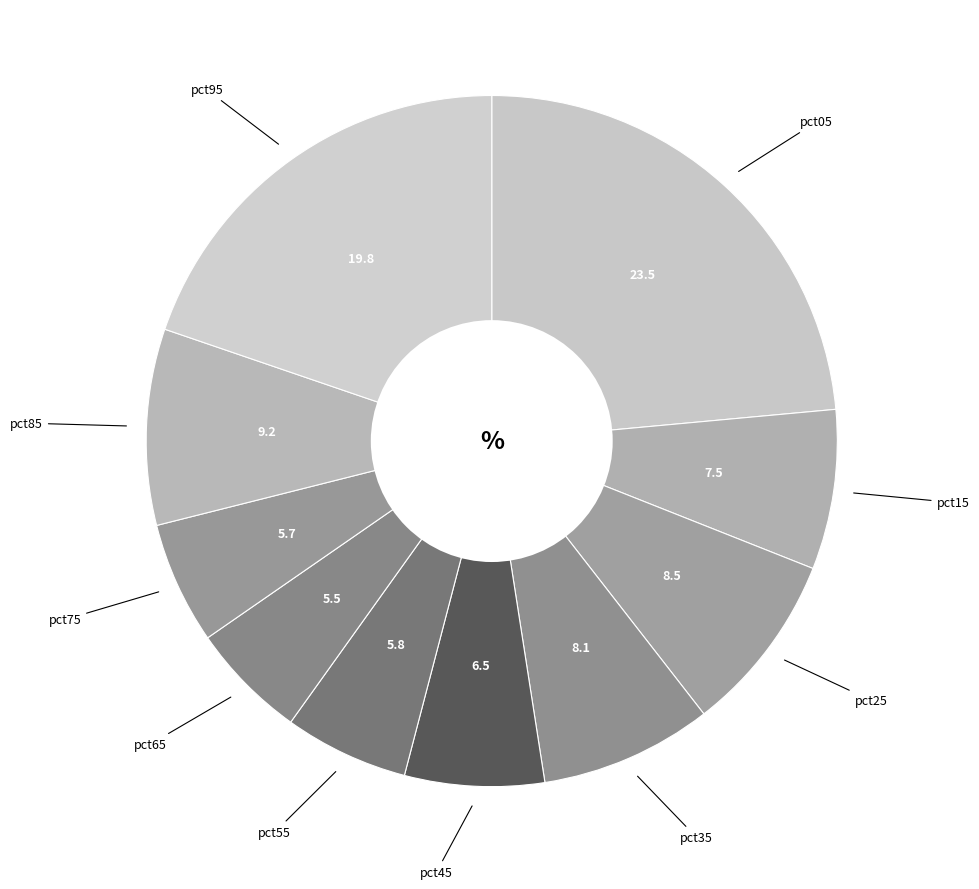

How many segments does this pie chart have?

10